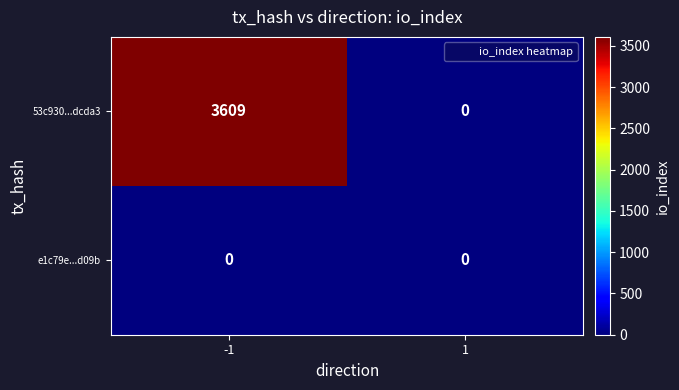

At which category is the sum across all series the highest?

-1